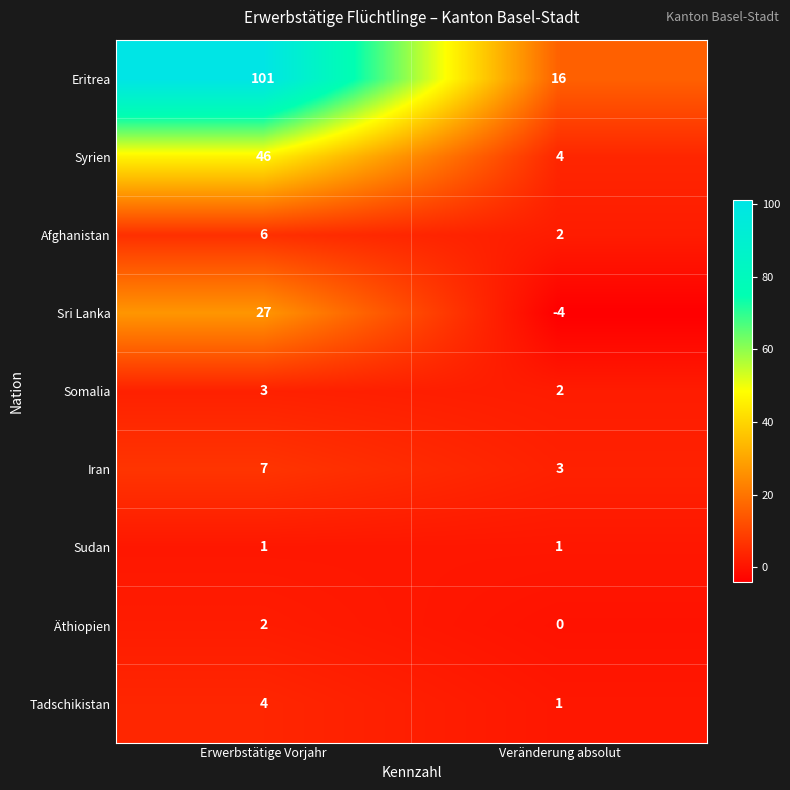

Which series has the widest spread of values?

Eritrea